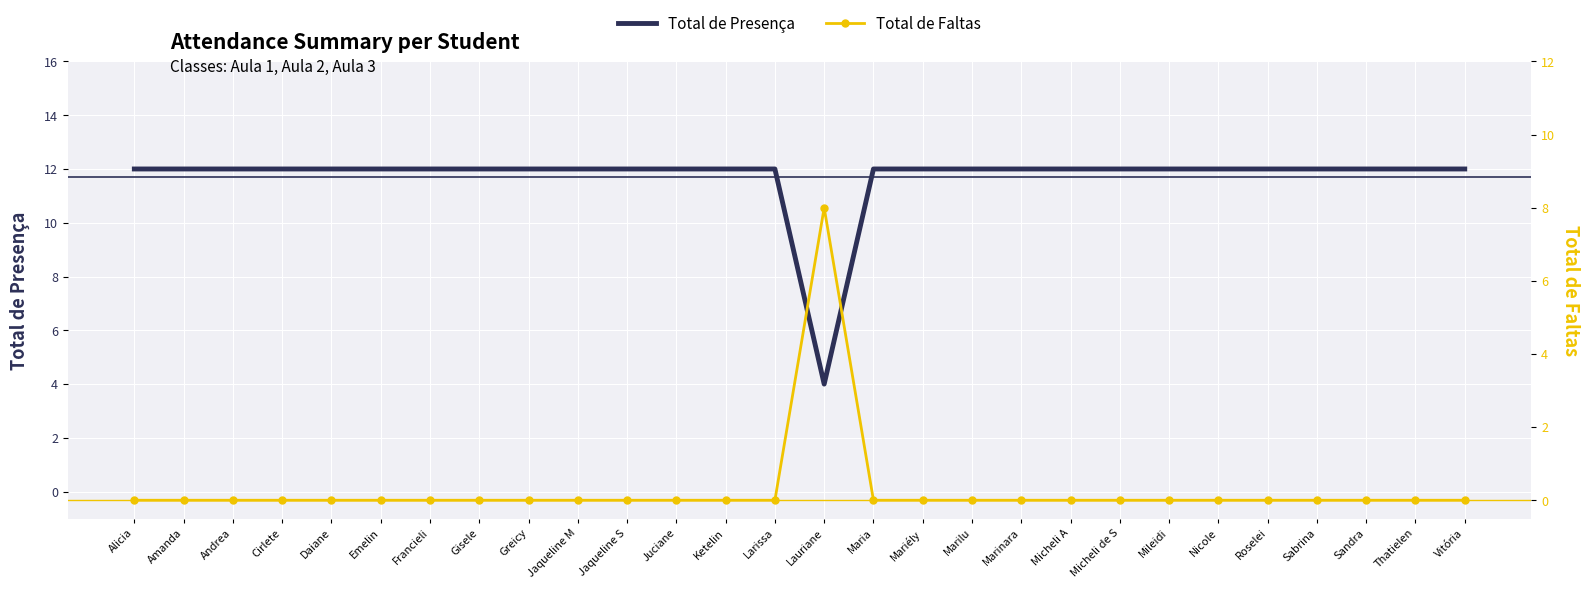

How many categories are shown in the chart?

28